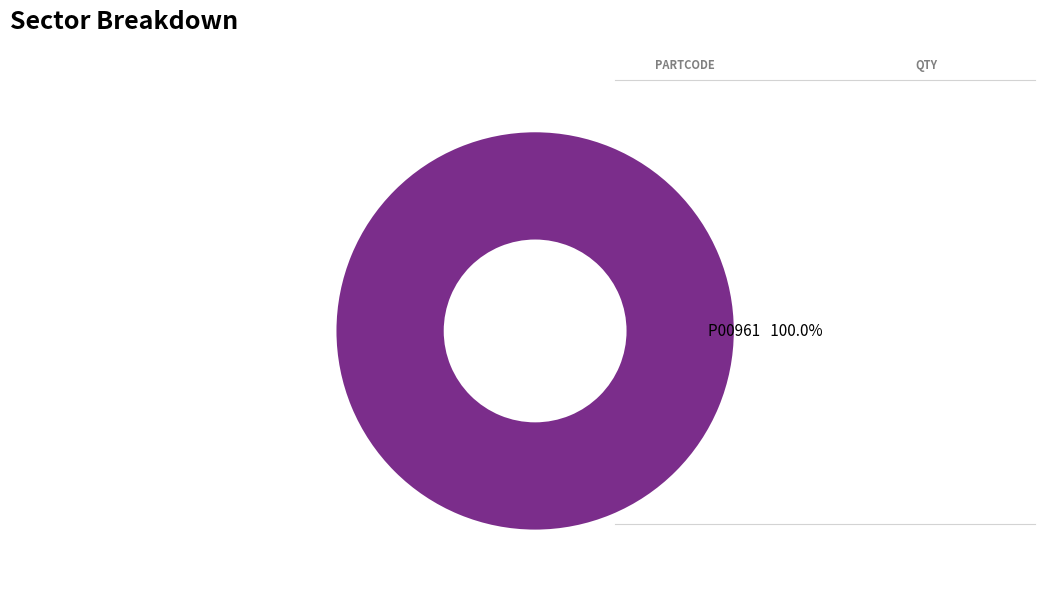

Is there a majority slice in this chart?

Yes